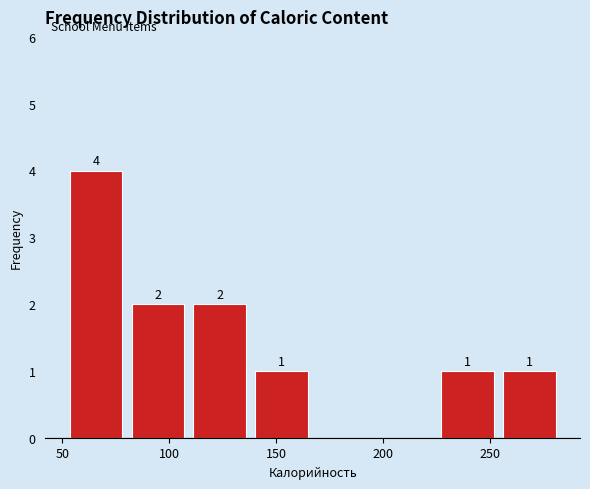

Which range on the x-axis has the tallest bar?

50 to 80